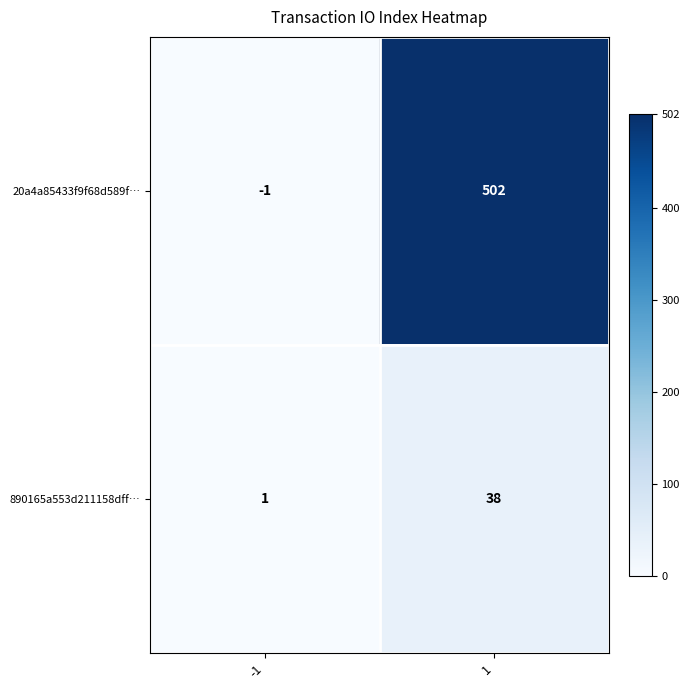

Reading left to right, list all the values displayed in this chart.

20a4a85433f9f68d589f…: -1=-1	1=502
890165a553d211158dff…: -1=1	1=38